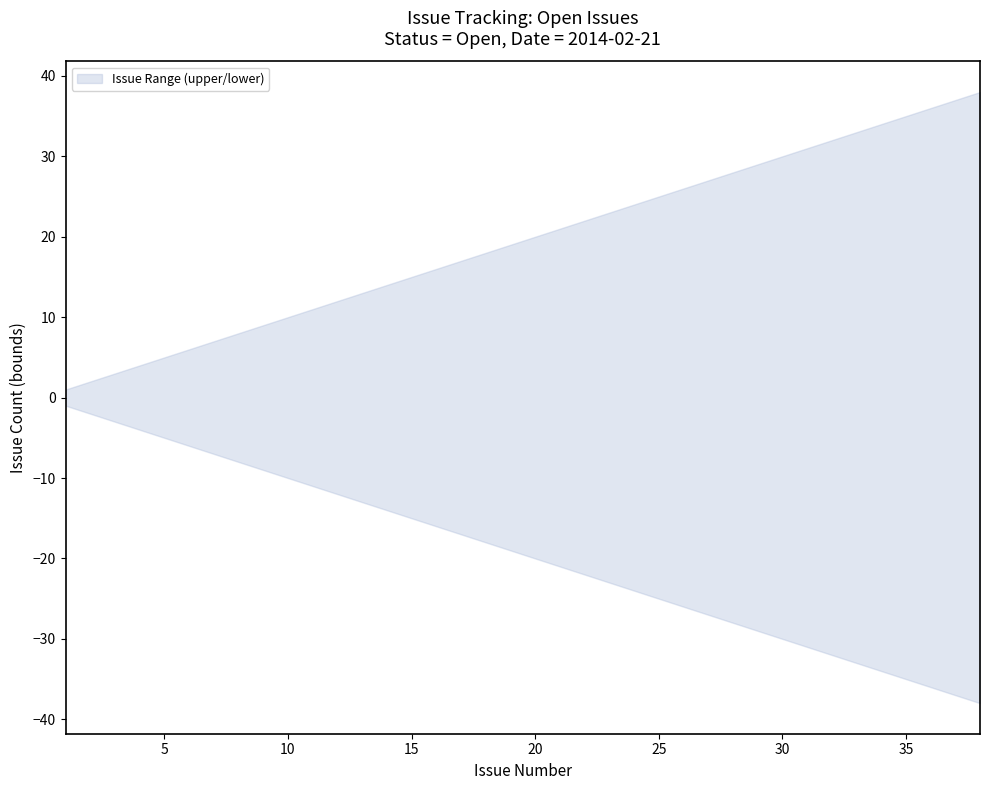

Does the chart display data point markers on the line(s)?

No